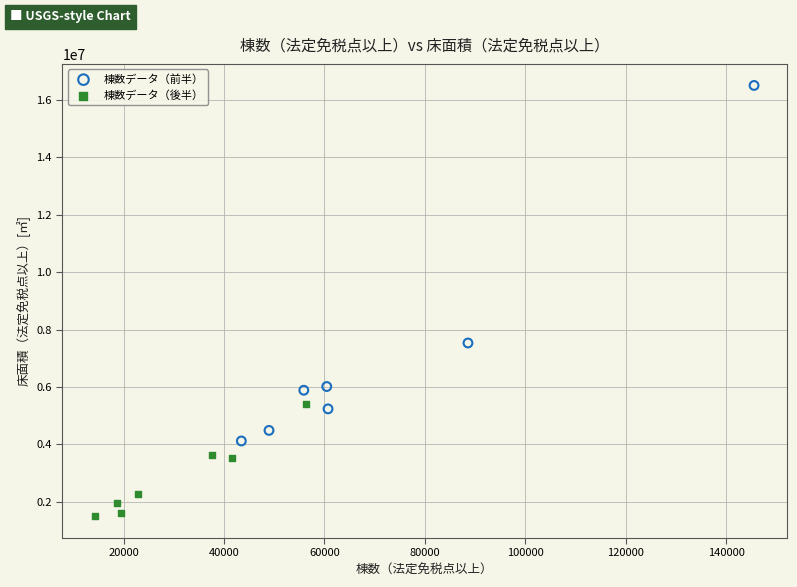

What are all the series names shown in the legend?

棟数データ（前半）, 棟数データ（後半）